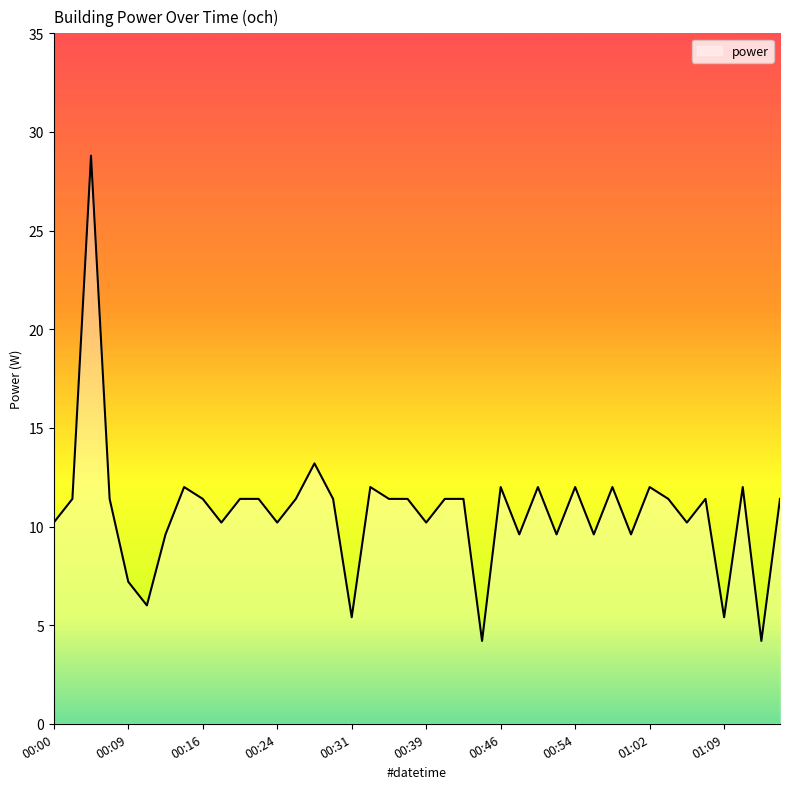

What is the greatest value displayed?

28.8